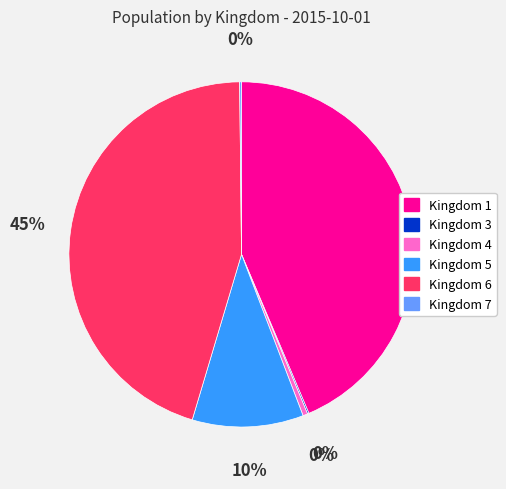

To the nearest percent, what is the average slice percentage?

17%